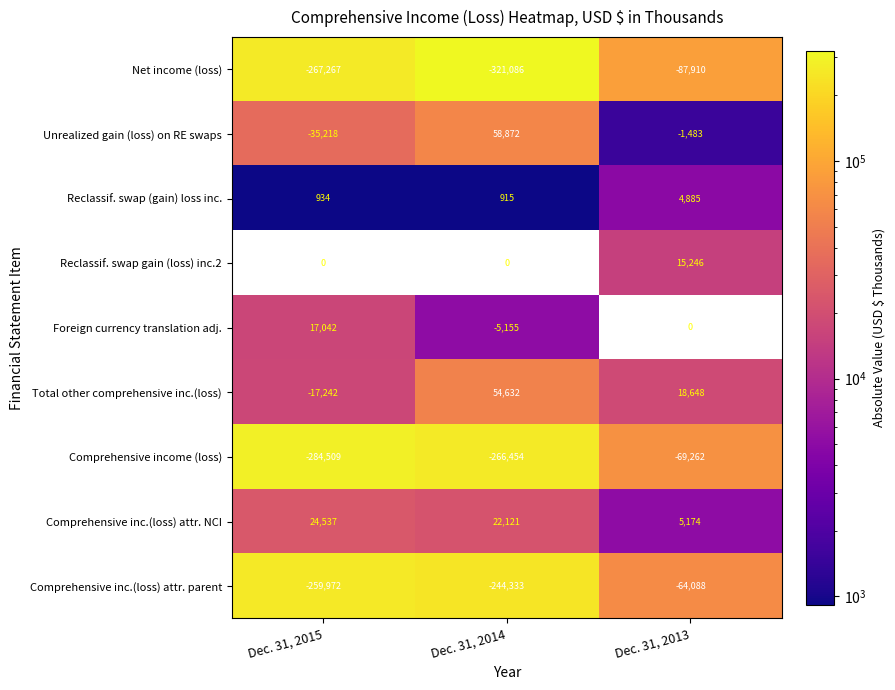

Where is Comprehensive inc.(loss) attr. NCI nearest to the value 14855?

Dec. 31, 2014